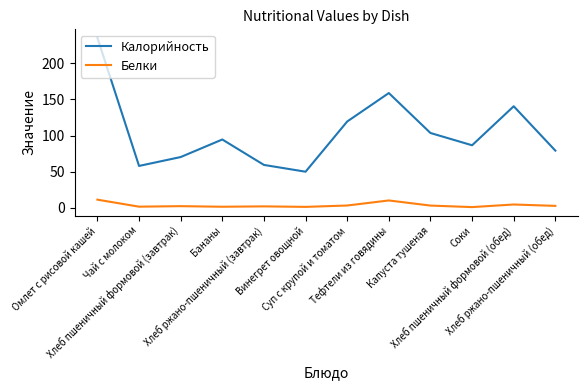

Which series has the widest spread of values?

Калорийность